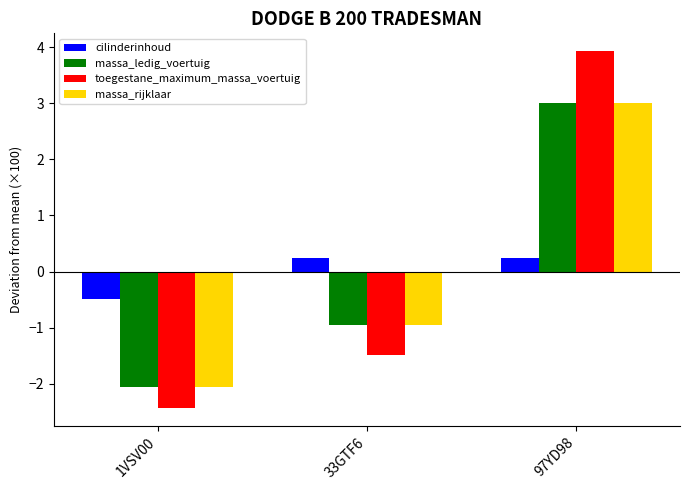

What is the total value across all series at 1VSV00?

-7.0